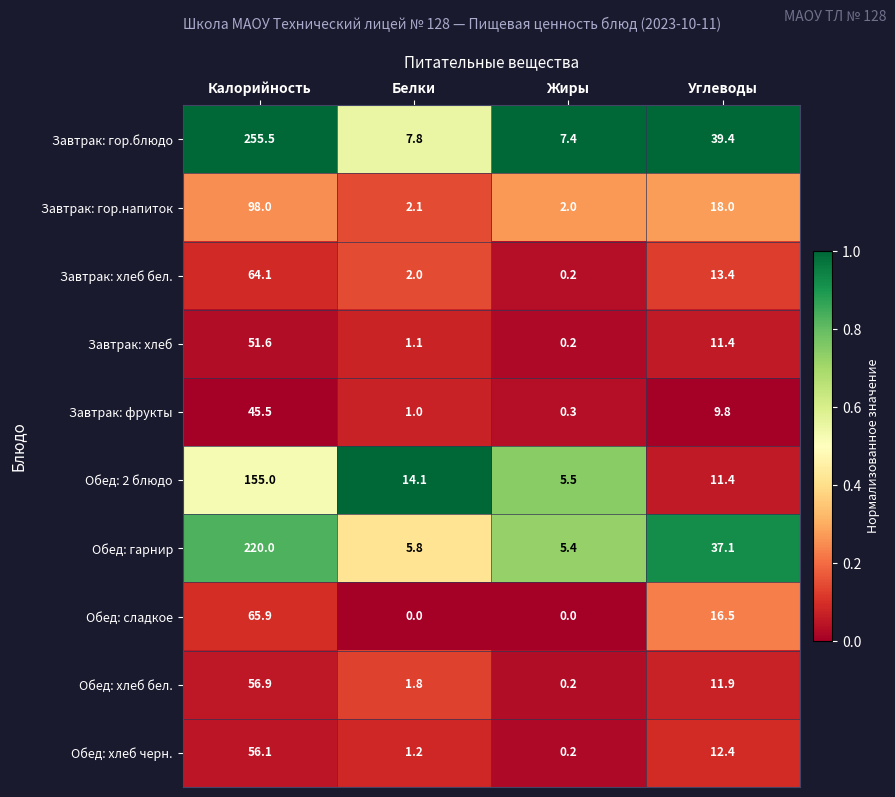

Rank the series by their maximum value, from highest to lowest.

Завтрак: гор.блюдо, Обед: гарнир, Обед: 2 блюдо, Завтрак: гор.напиток, Обед: сладкое, Завтрак: хлеб бел., Обед: хлеб бел., Обед: хлеб черн., Завтрак: хлеб, Завтрак: фрукты